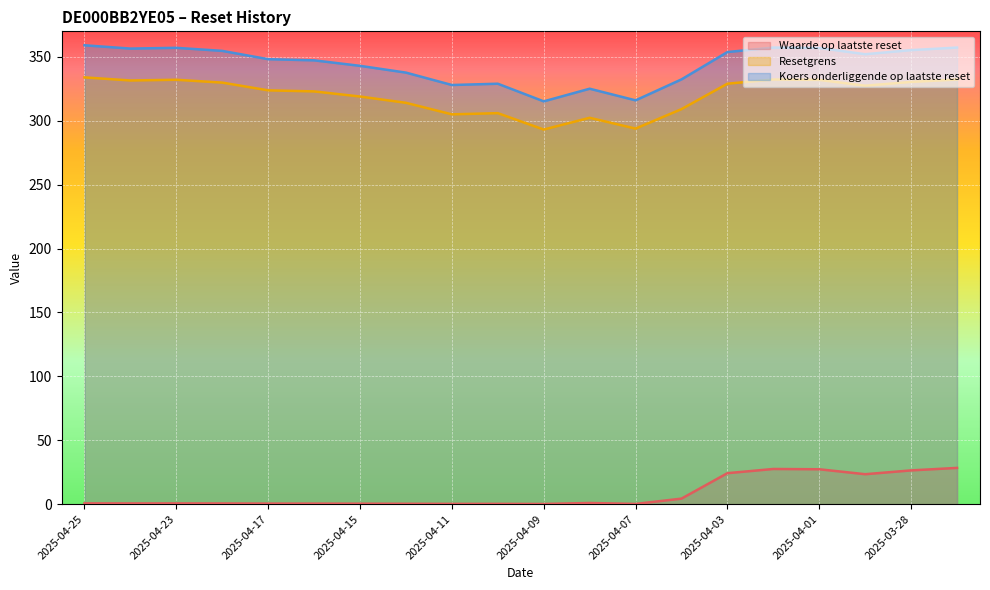

What is the value of the Waarde op laatste reset point at the 9th from the left?

0.2